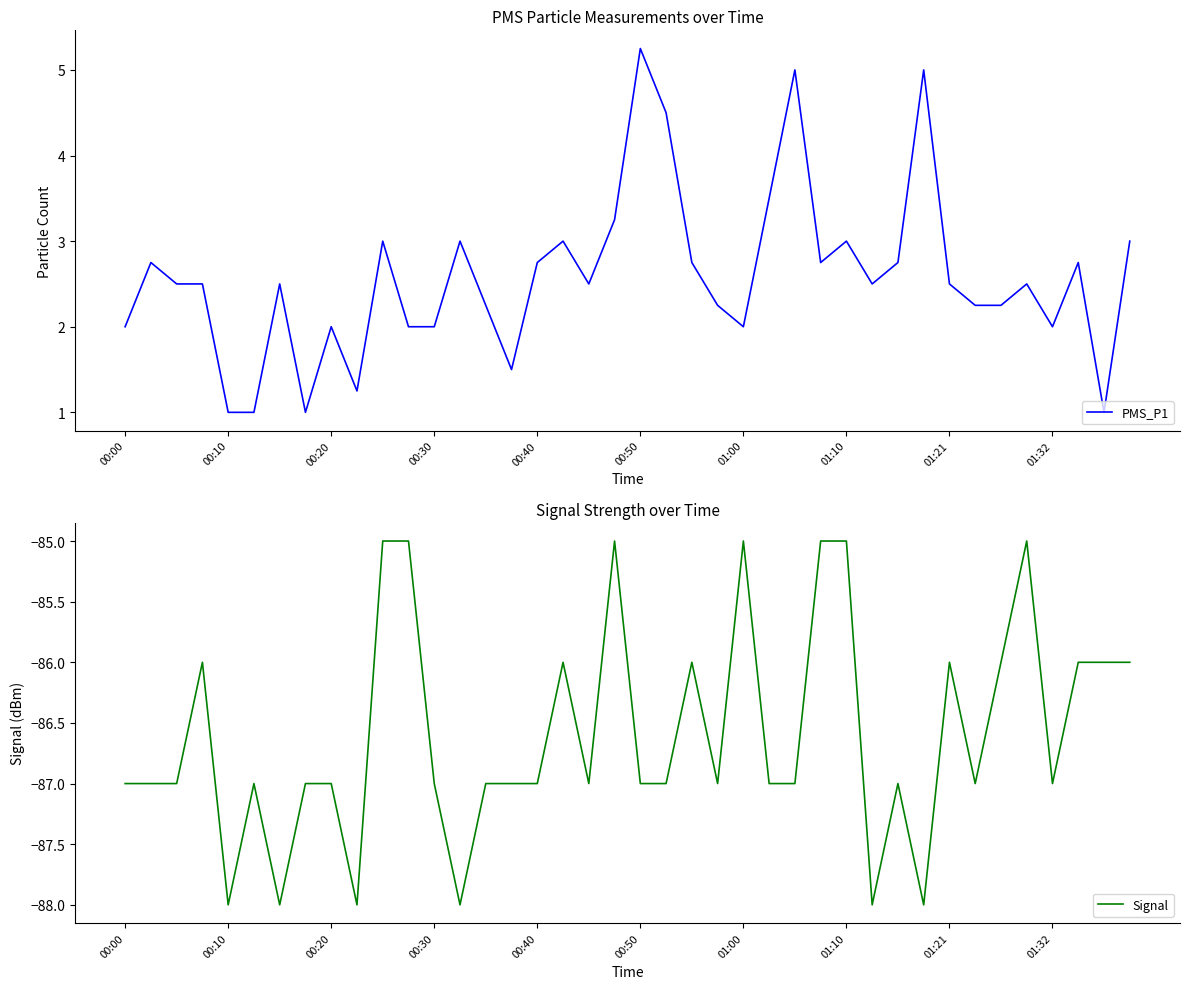

True or false: PMS_P1 and Signal cross at least once.

False